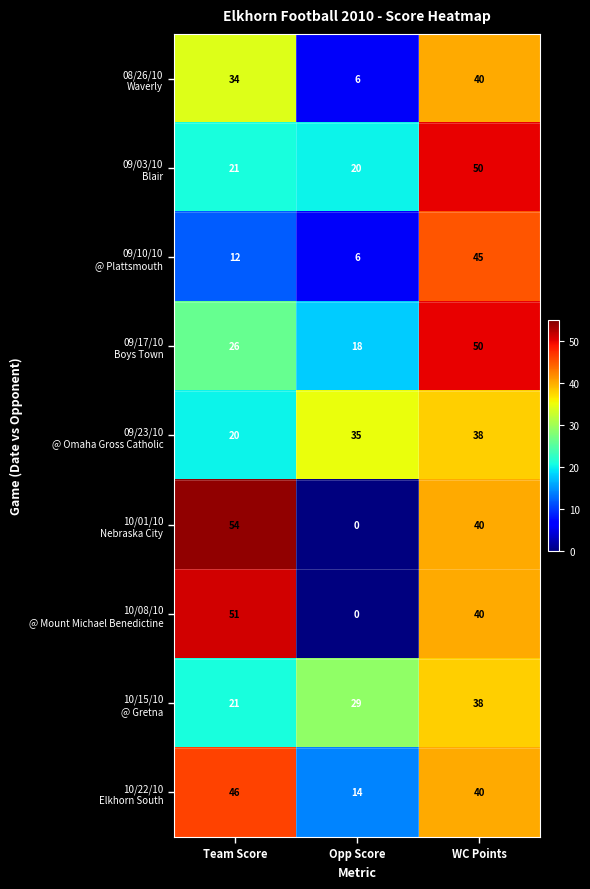

What is the difference between the highest and lowest values at WC Points?

12